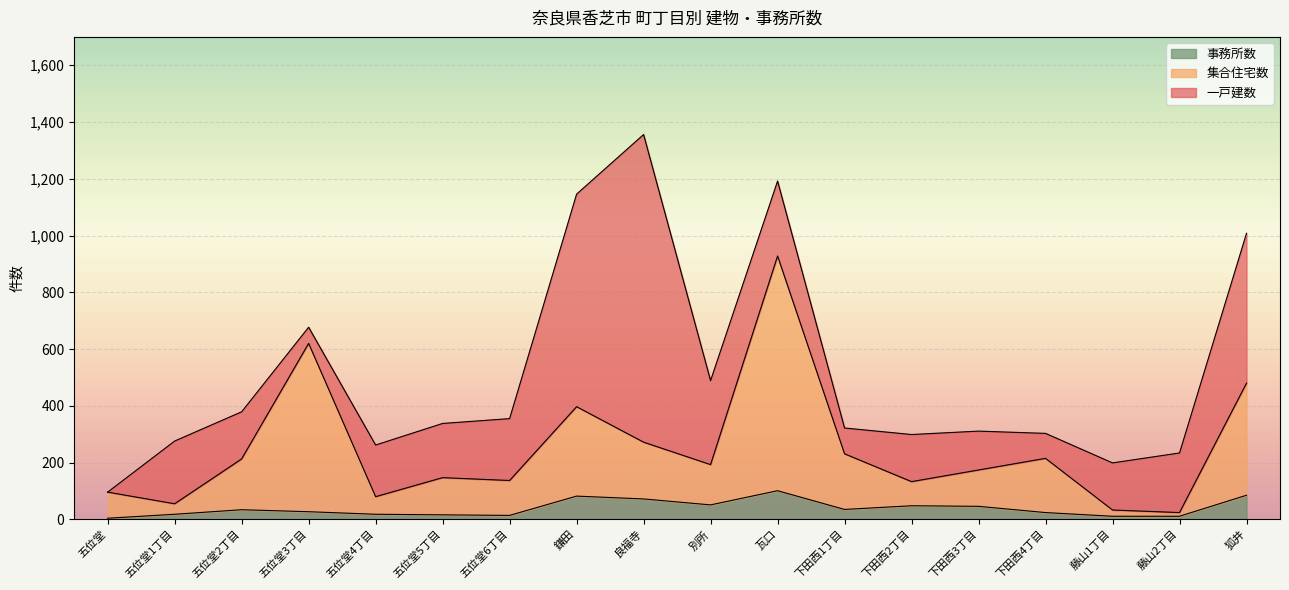

At which category is the sum across all series the highest?

良福寺